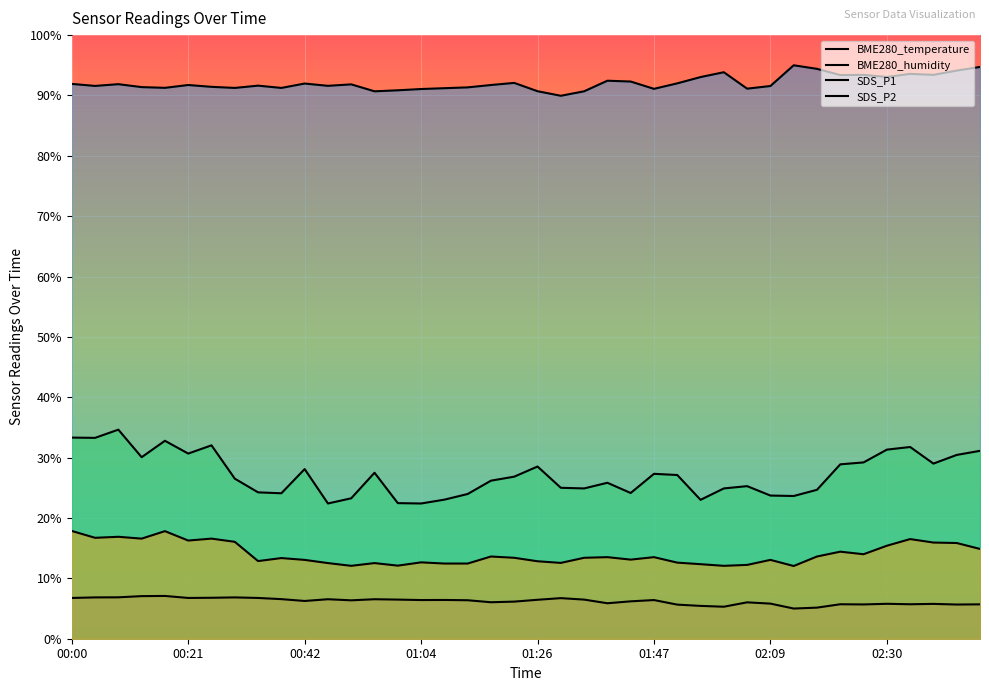

At which label does SDS_P2 reach its minimum?

02:13